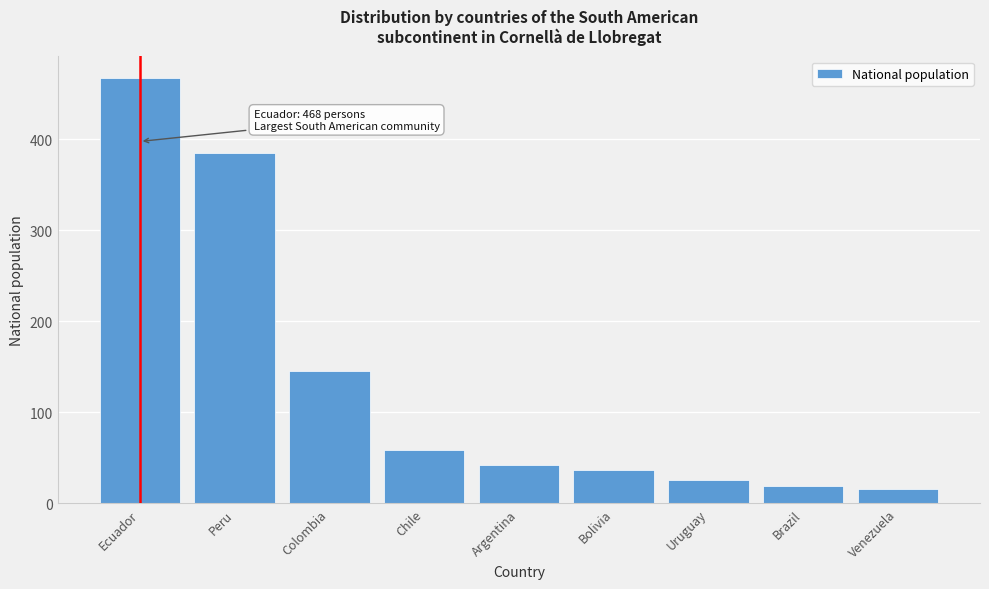

Reading left to right, what are all the values shown in this chart?

468	385	146	59	42	37	26	19	16